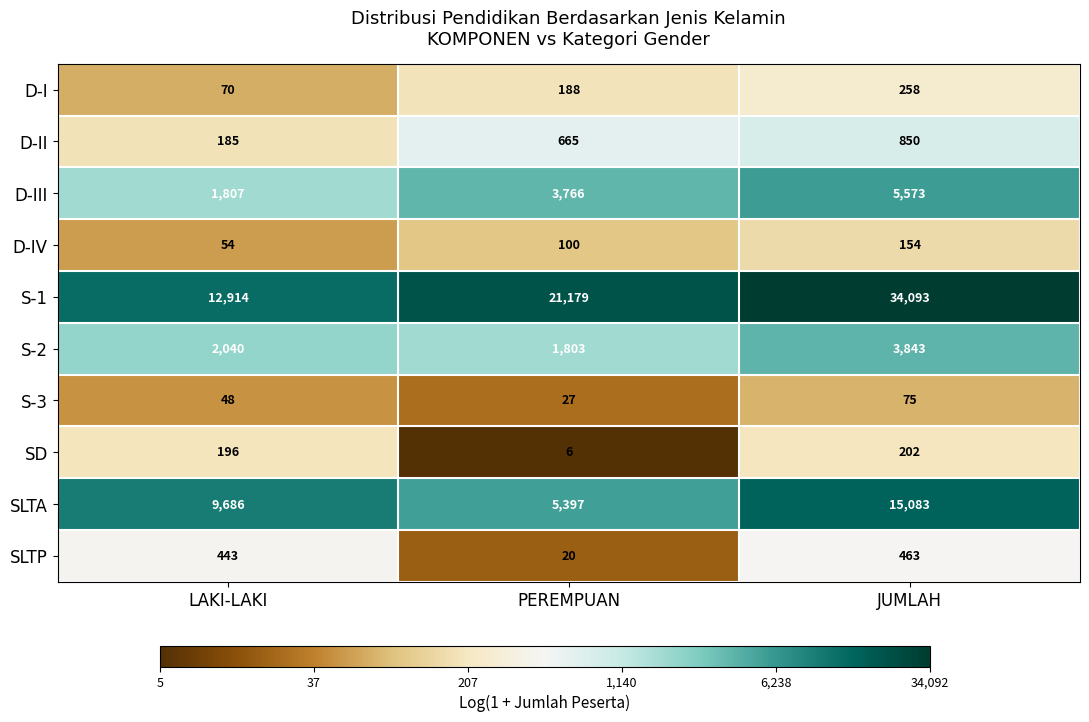

Count the number of categories in the chart.

3